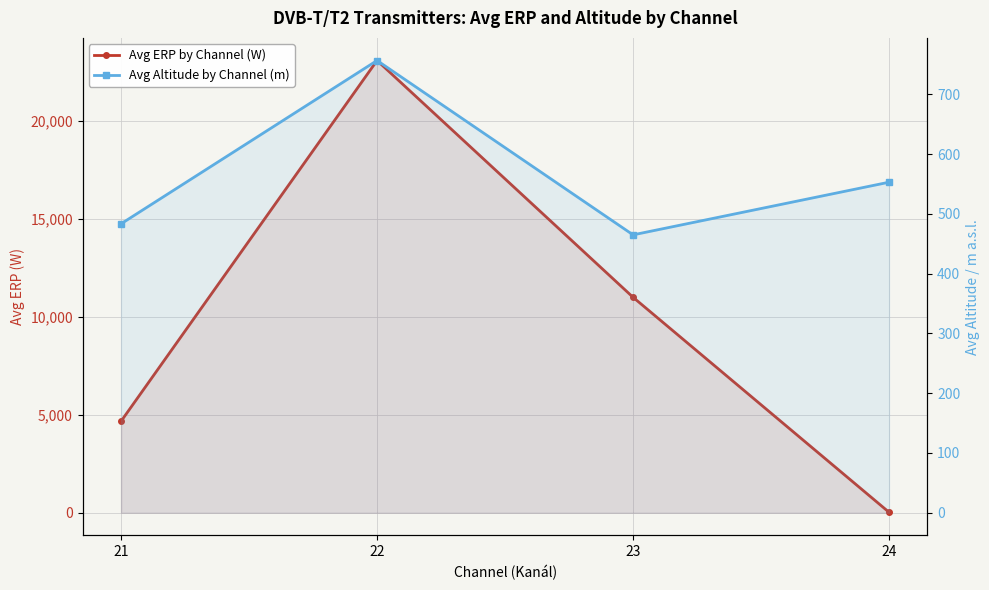

How many times do Avg Altitude by Channel (m) and Avg ERP by Channel (W) cross each other?

1